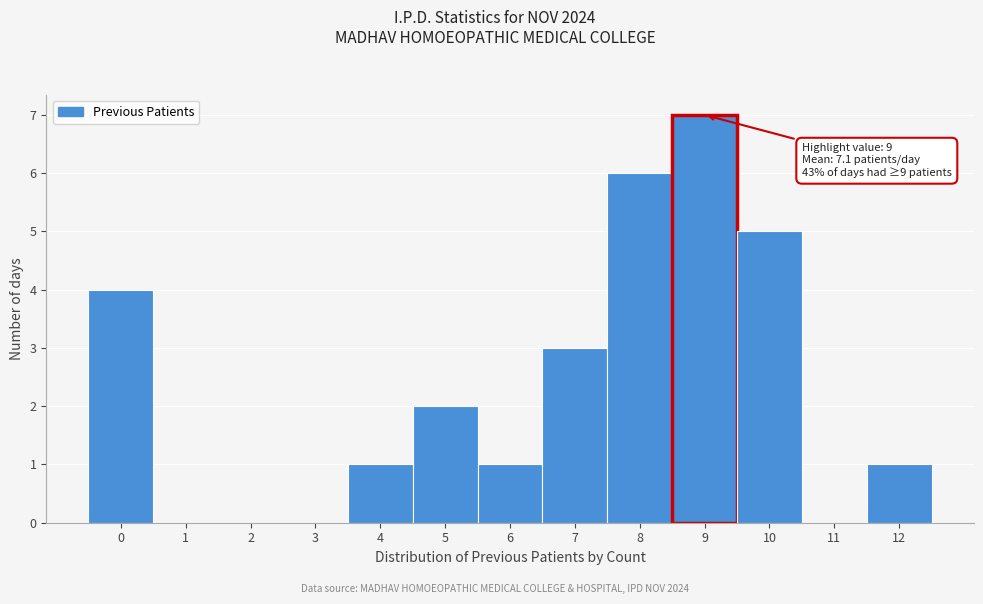

Which range on the x-axis has the tallest bar?

8.5 to 9.5